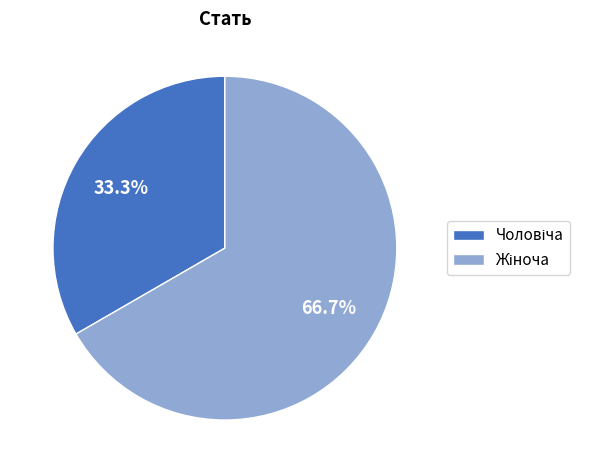

To the nearest percent, what is the average slice percentage?

50%